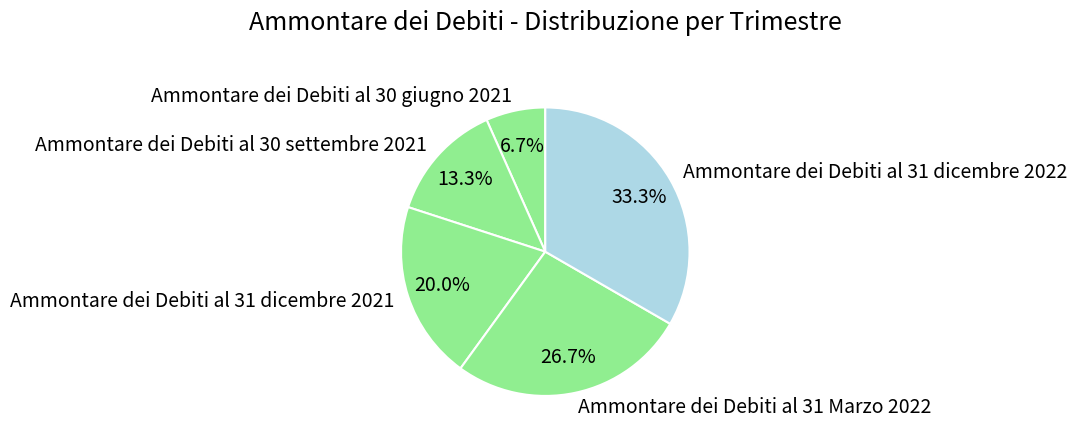

To the nearest percent, what is the combined percentage of Ammontare dei Debiti al 31 Marzo 2022 and Ammontare dei Debiti al 30 settembre 2021?

40%